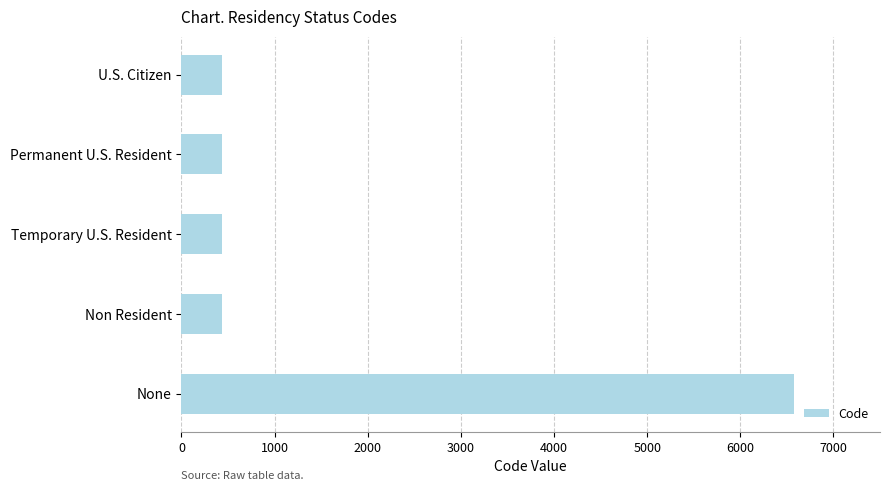

What is the difference between the second highest and second lowest values?

3